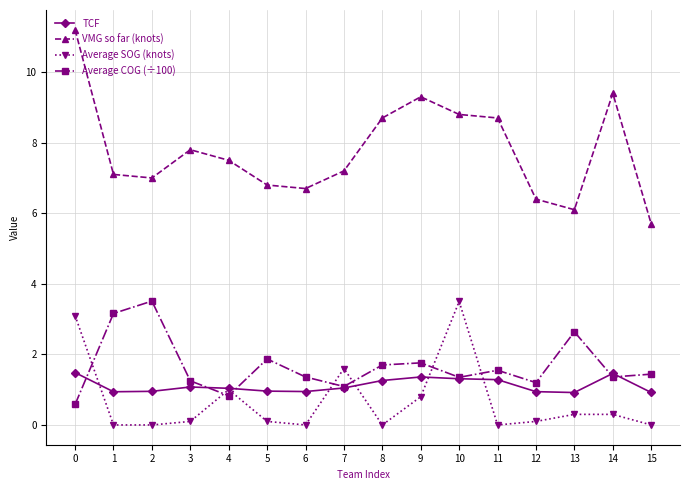

True or false: Average COG (÷100) and VMG so far (knots) intersect in this chart.

False